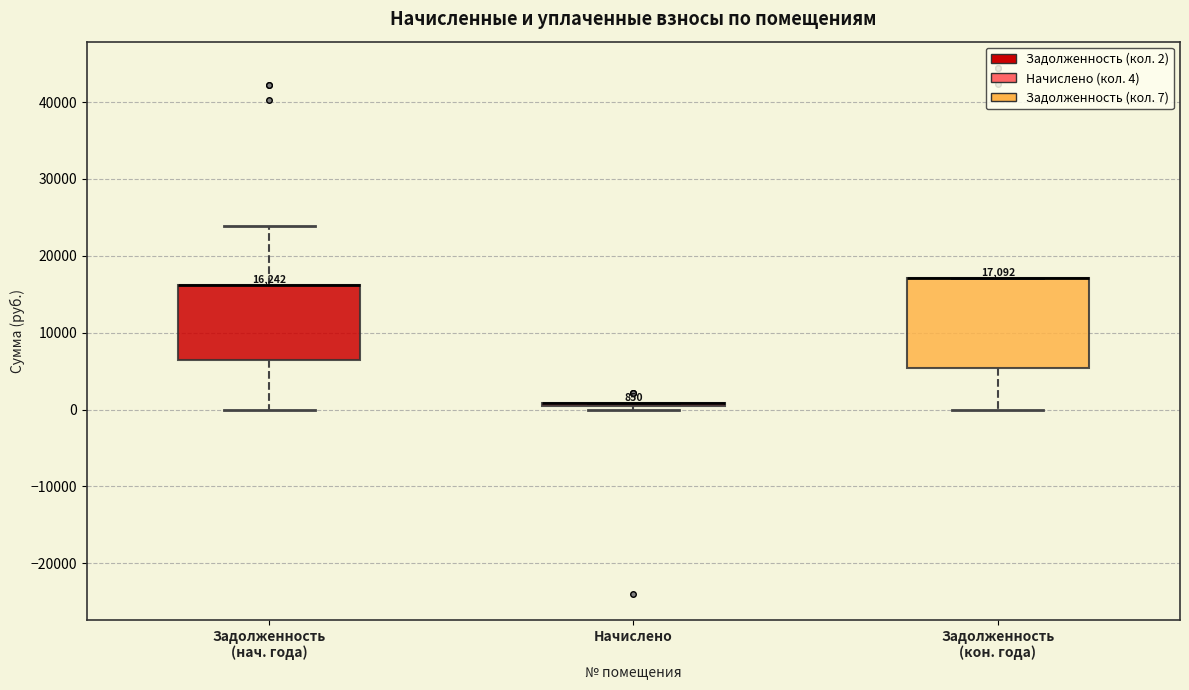

Comparing the boxes themselves (not the whiskers), which one is the tallest?

Задолженность (кон. года)